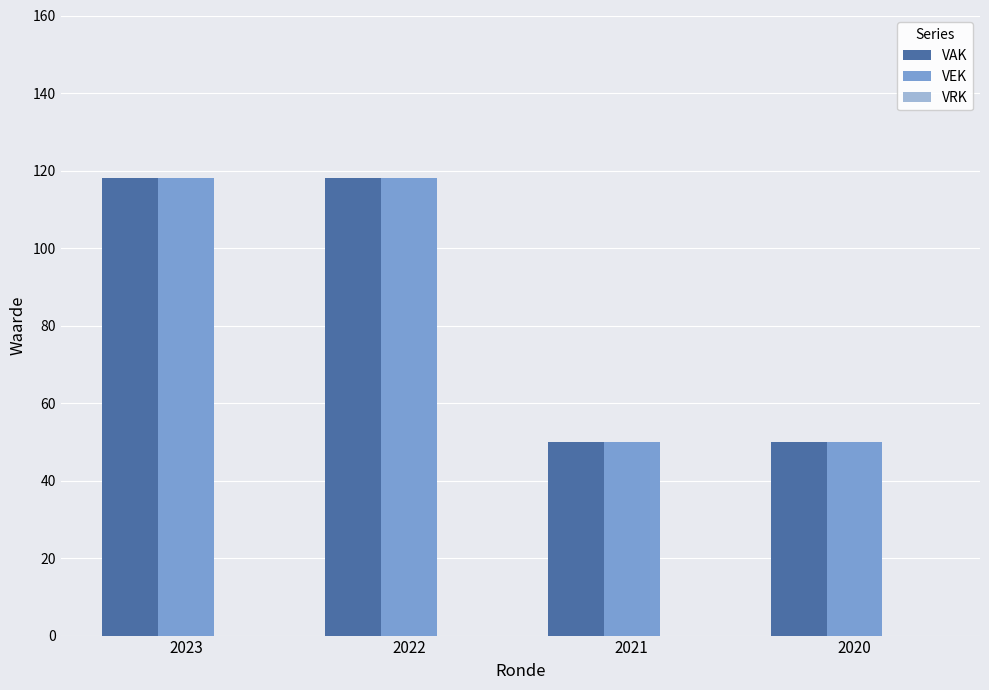

What is the smallest value displayed?

50